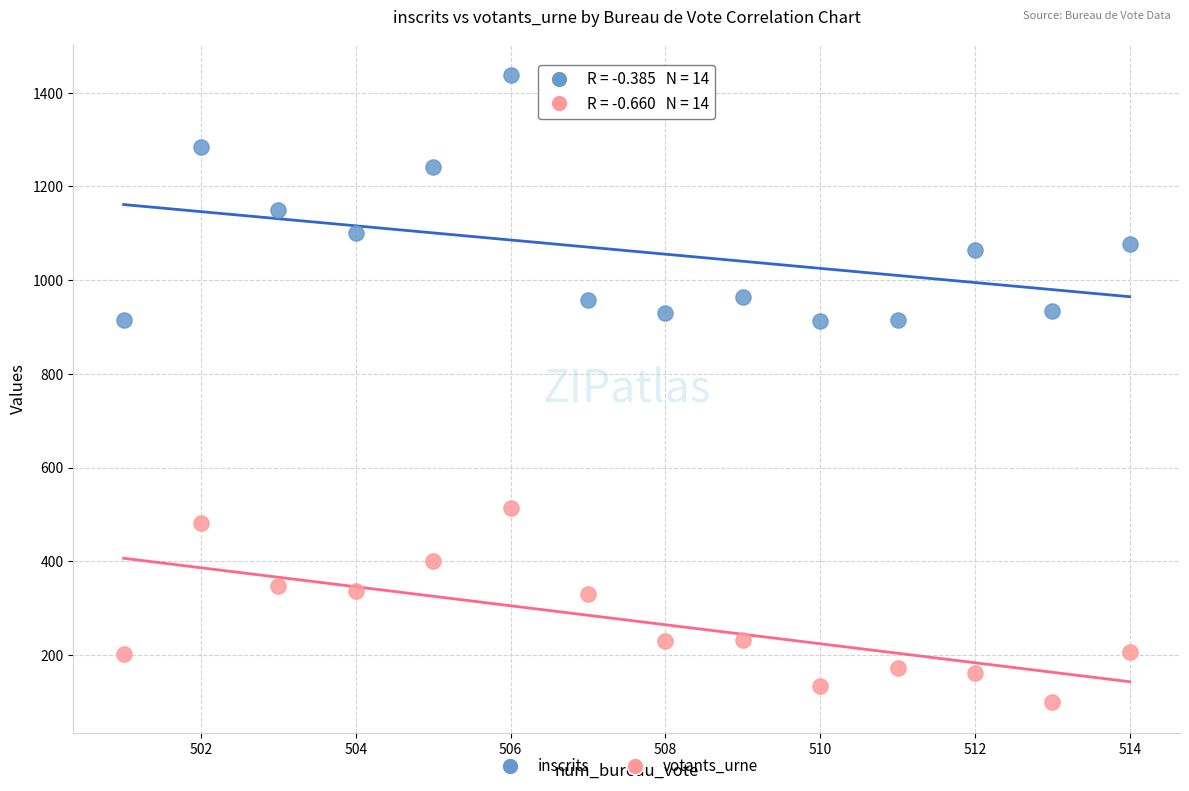

In the inscrits series, what Y value is closest to 1175?

1149